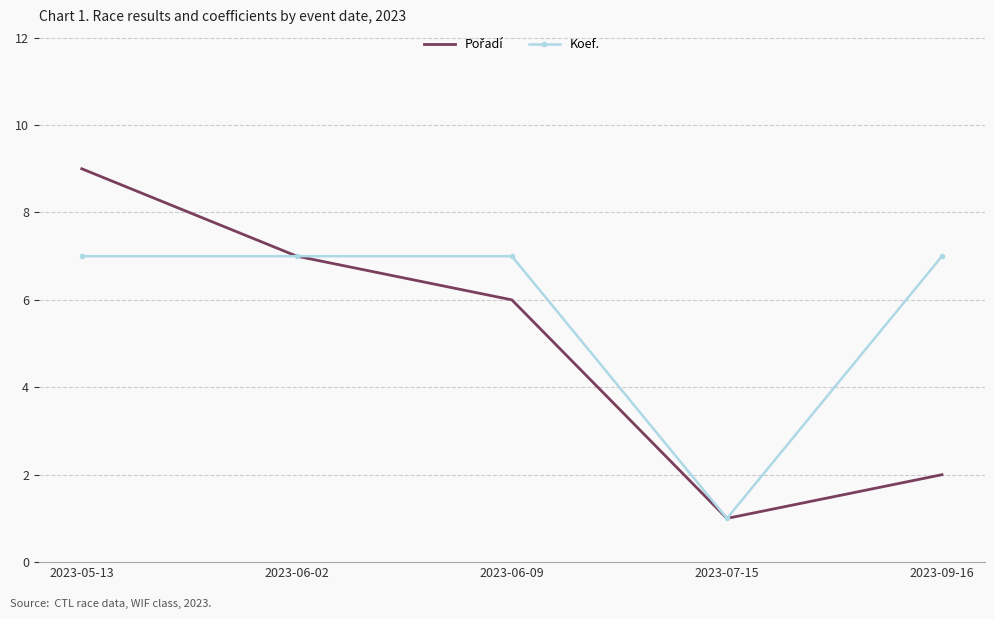

What position from the right is 2023-06-02?

4